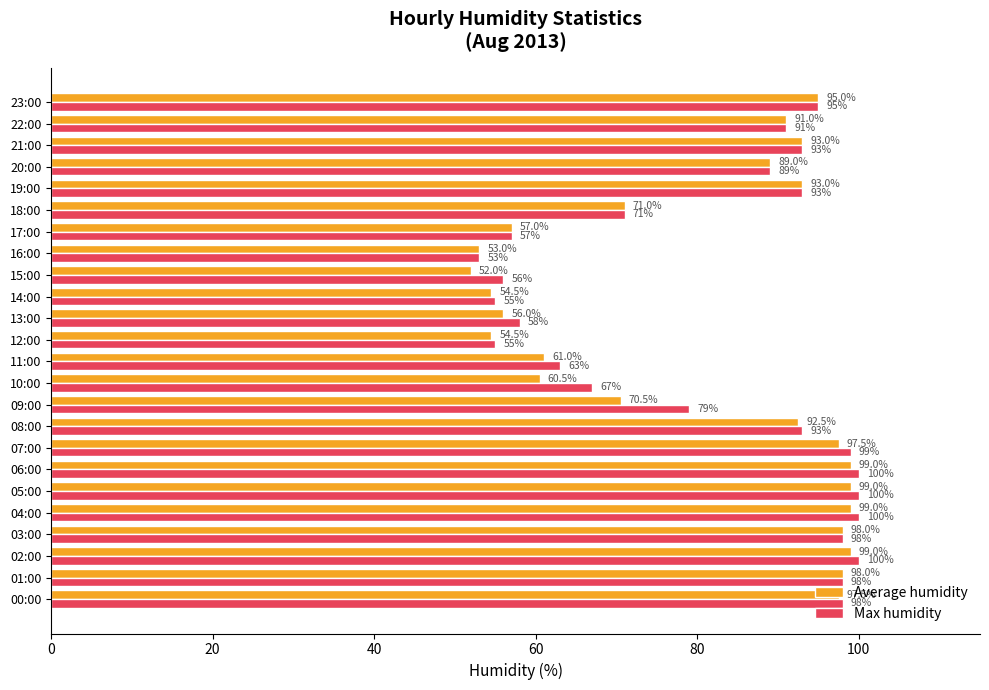

What are all the series names shown in the legend?

Average humidity, Max humidity